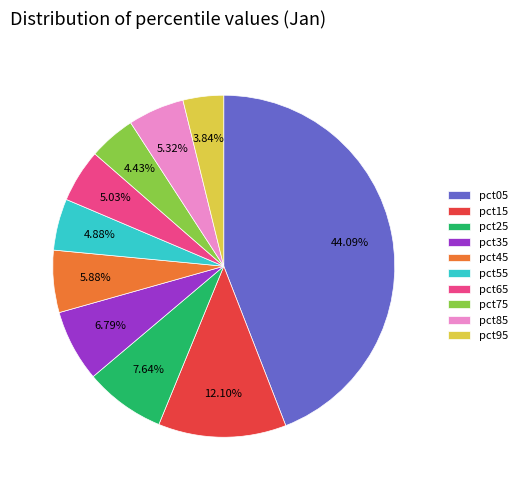

To the nearest percent, what portion does pct75 represent?

4%